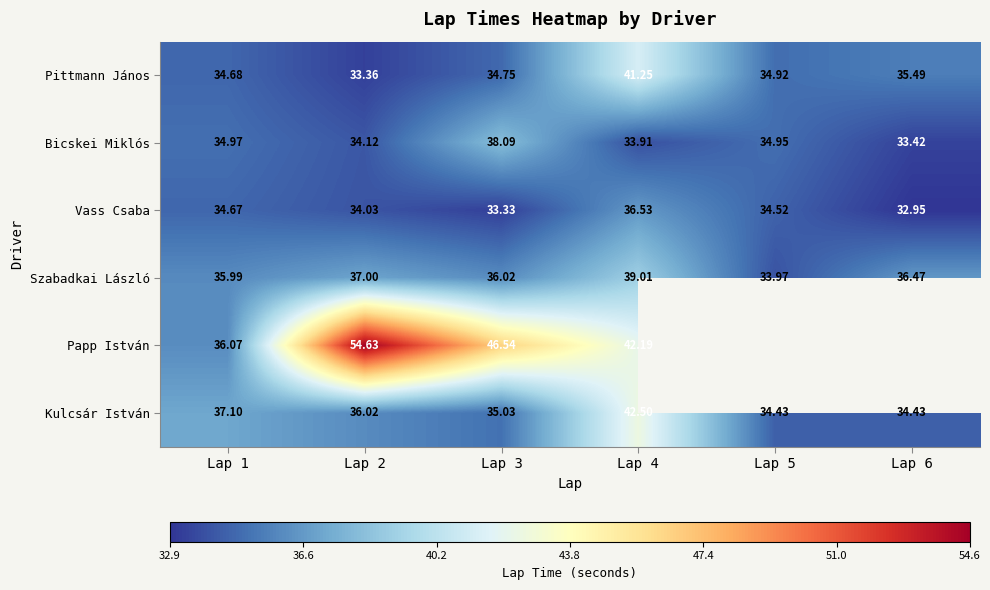

List the labels in order of Bicskei Miklós value, largest first.

Lap 3, Lap 1, Lap 5, Lap 2, Lap 4, Lap 6